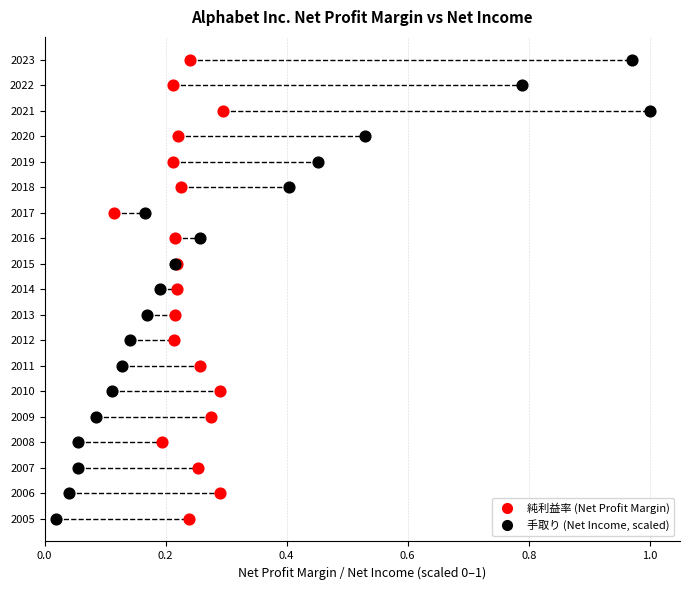

What are all the series names shown in the legend?

純利益率 (Net Profit Margin), 手取り (Net Income, scaled)